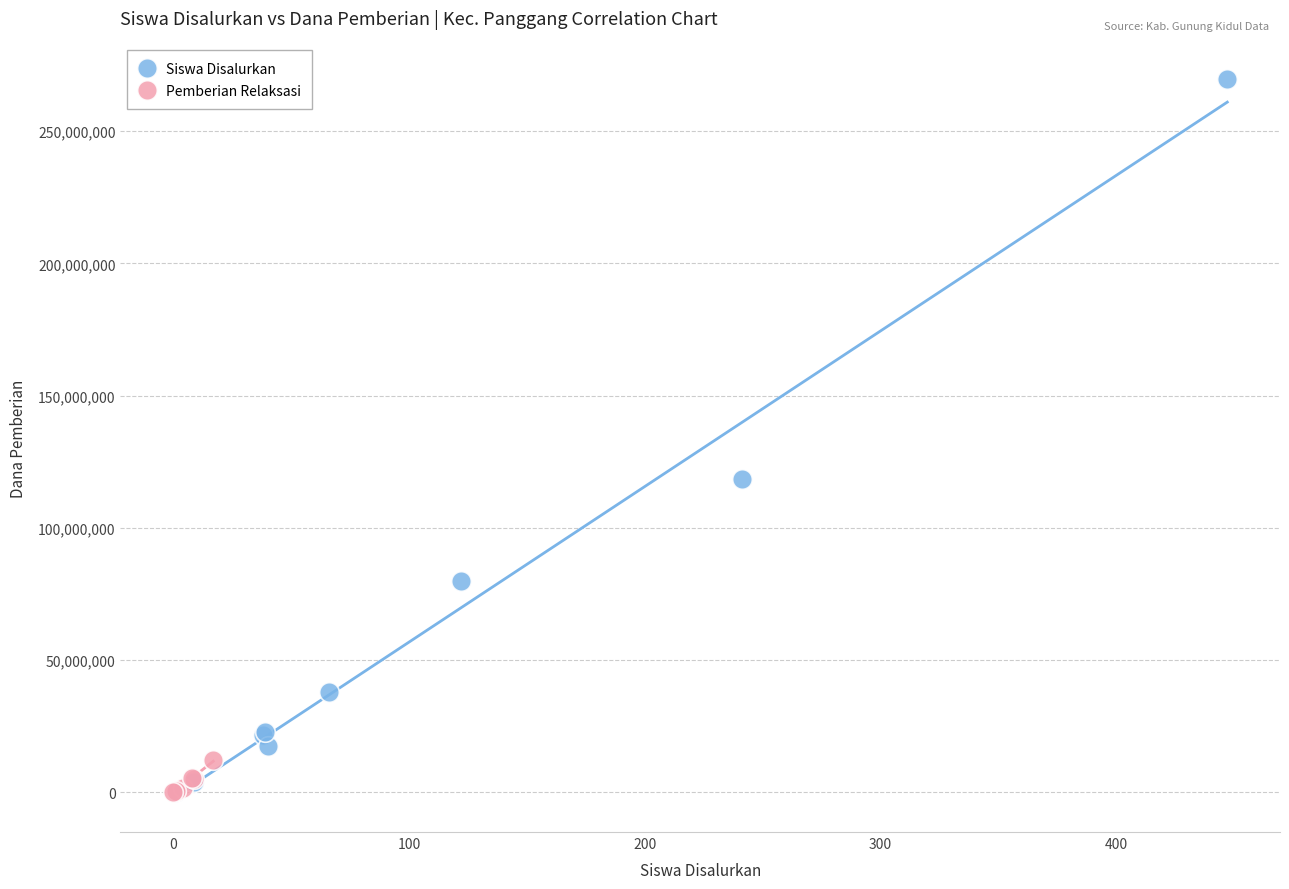

Which series contains the highest Y value?

Siswa Disalurkan